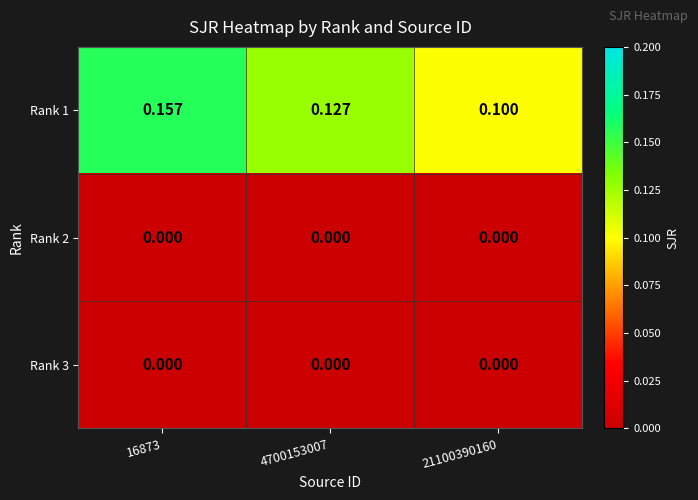

Which series has the largest total across all categories?

Rank 1